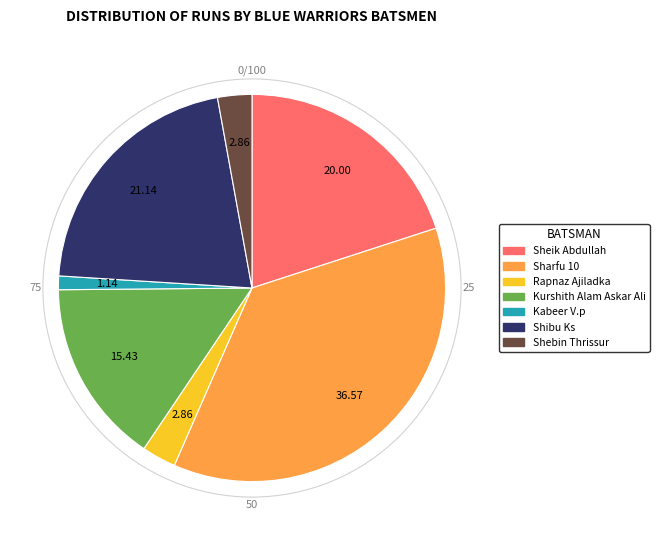

Is there a majority slice in this chart?

No